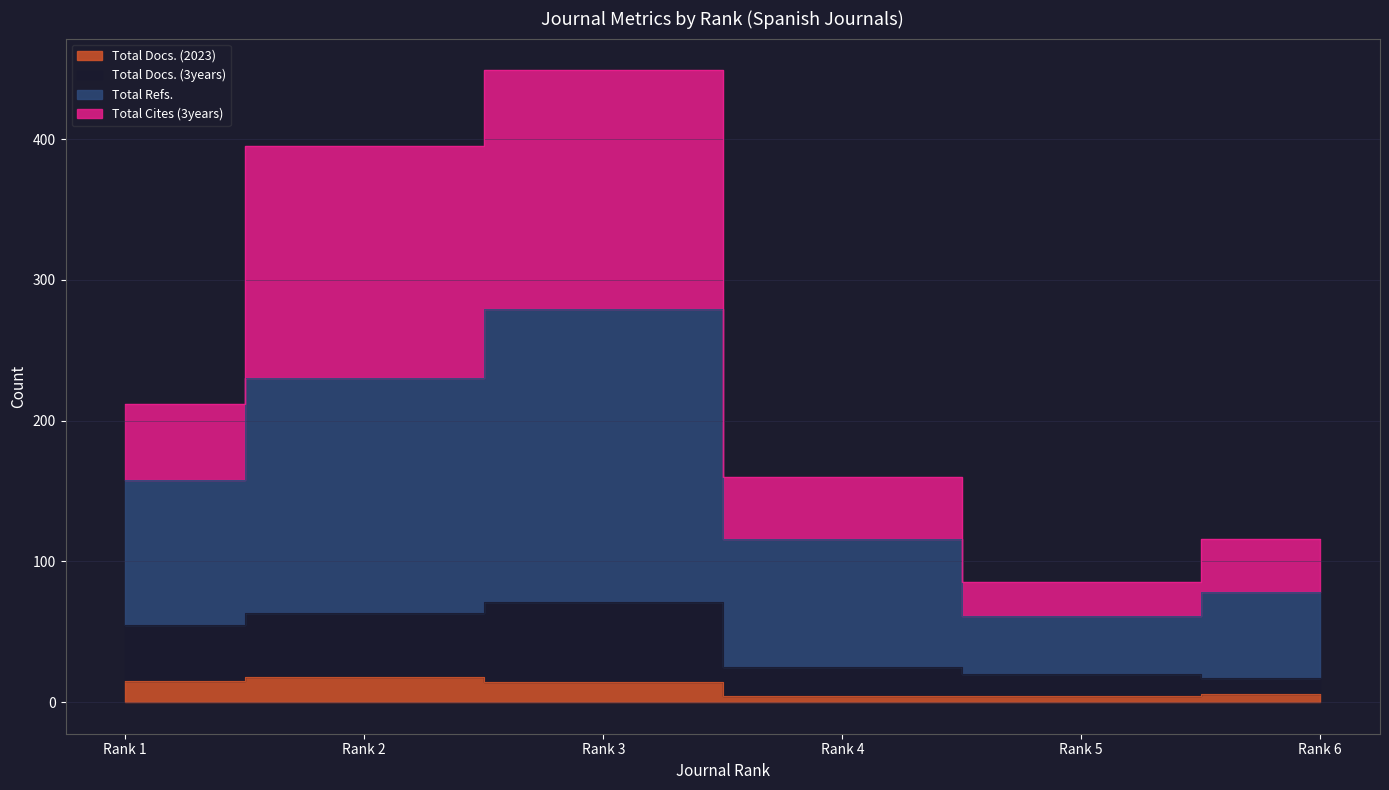

Which series has the widest spread of values?

Total Cites (3years)